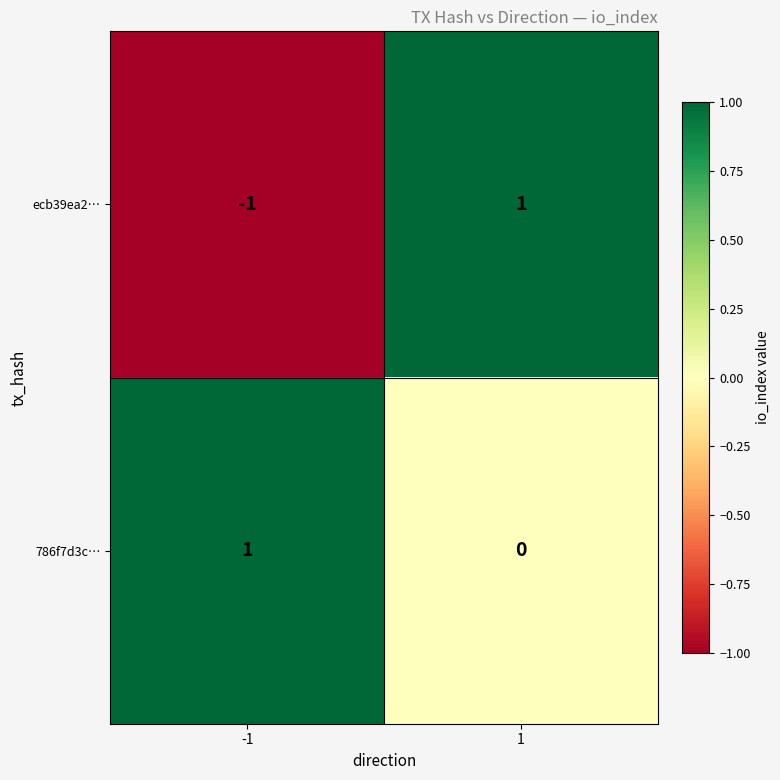

Rank the series at 1 from highest to lowest value.

ecb39ea2…, 786f7d3c…